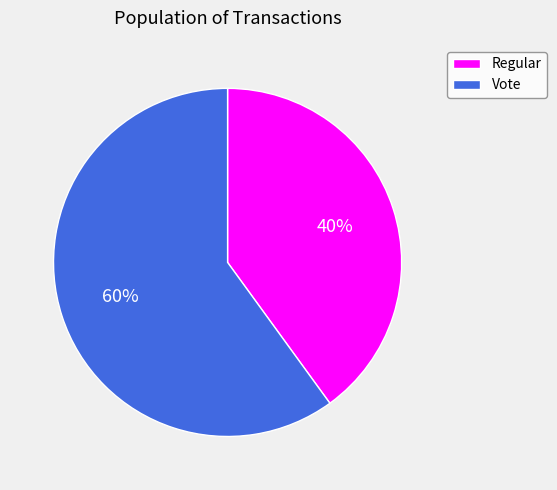

Combined, do Vote and Regular account for over 50%?

Yes